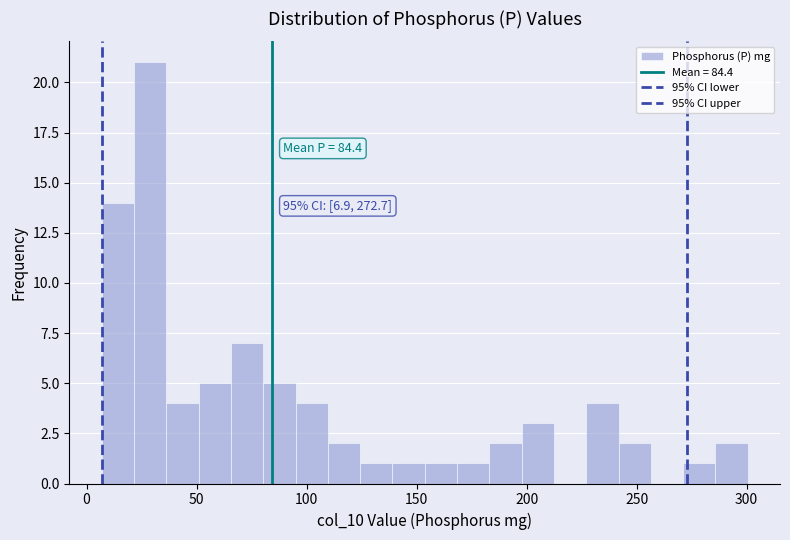

Read against the x-axis, roughly where is the centre of the tallest bar?

30